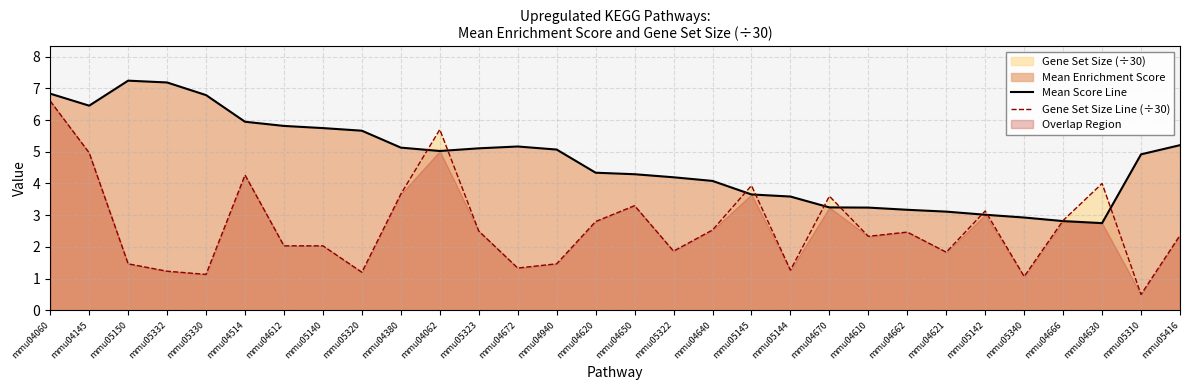

What position from the right is mmu04062?

20